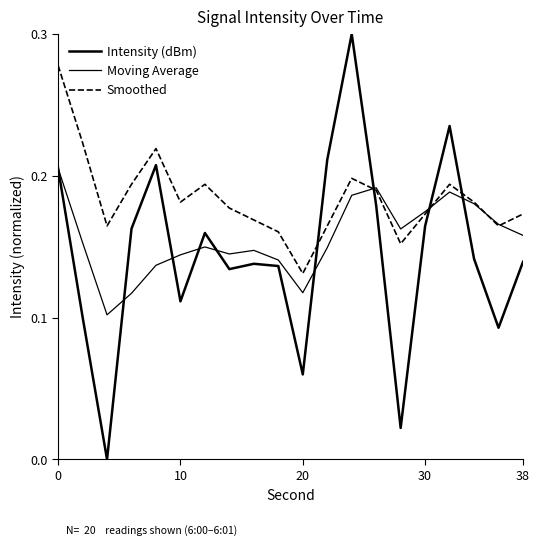

How many lines are shown in the chart?

3